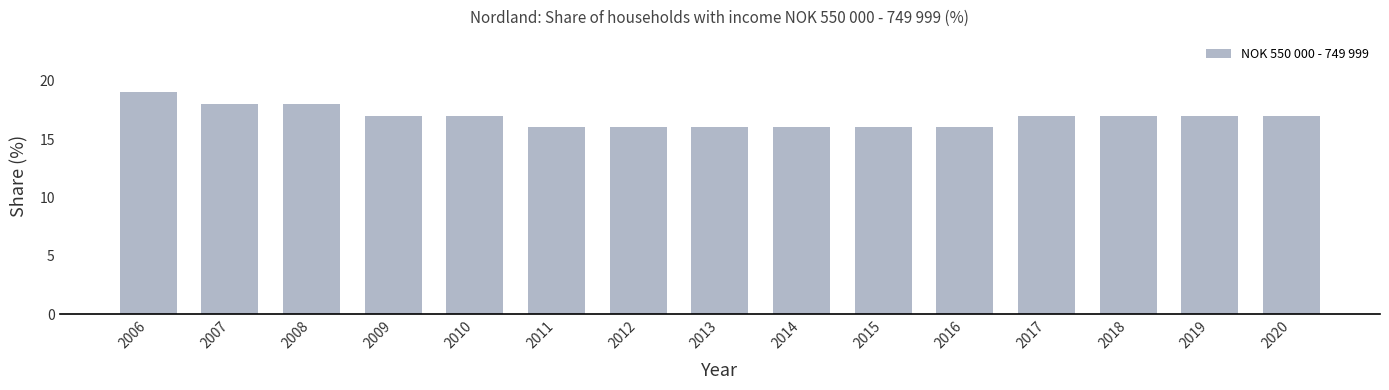

What is the sum of all values?

253